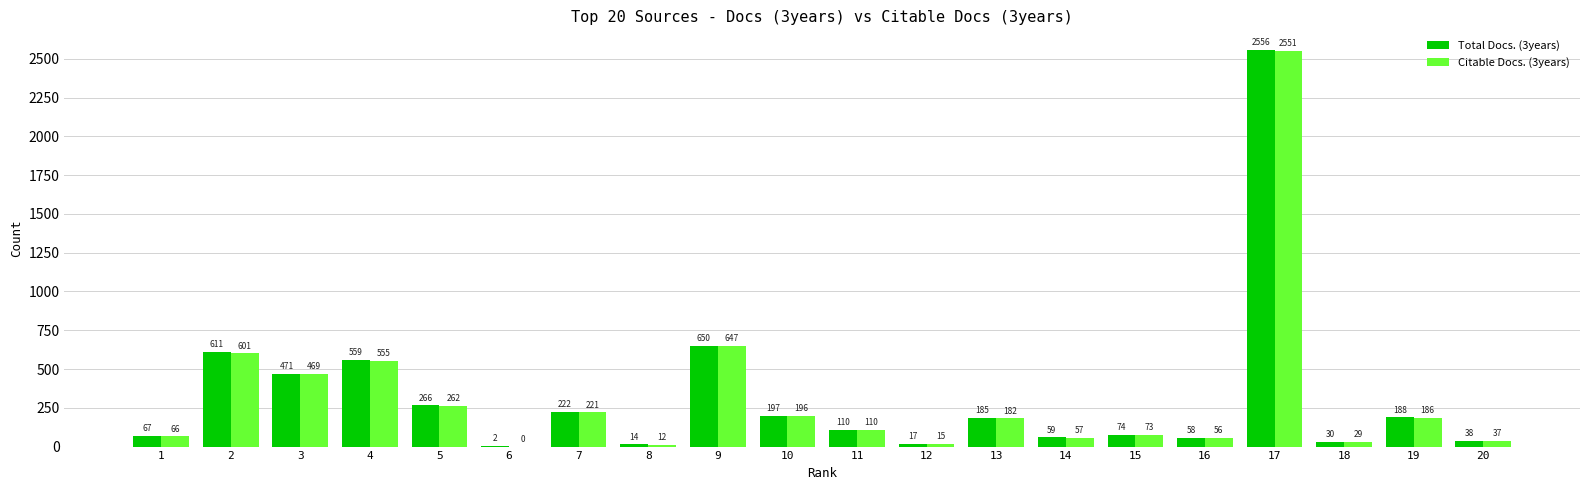

What is the total value across all series at 17?

5107